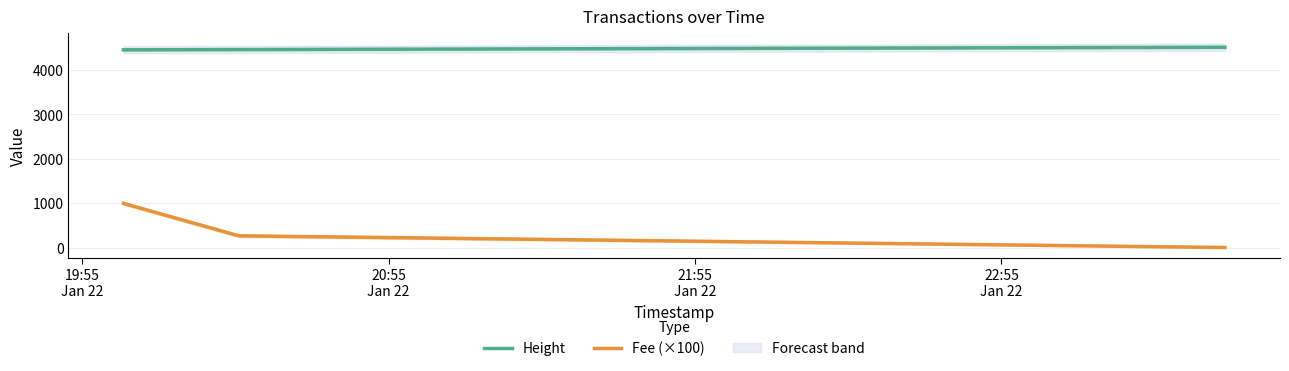

What is the value of the Fee (×100) point at the 2nd from the left?

270.5